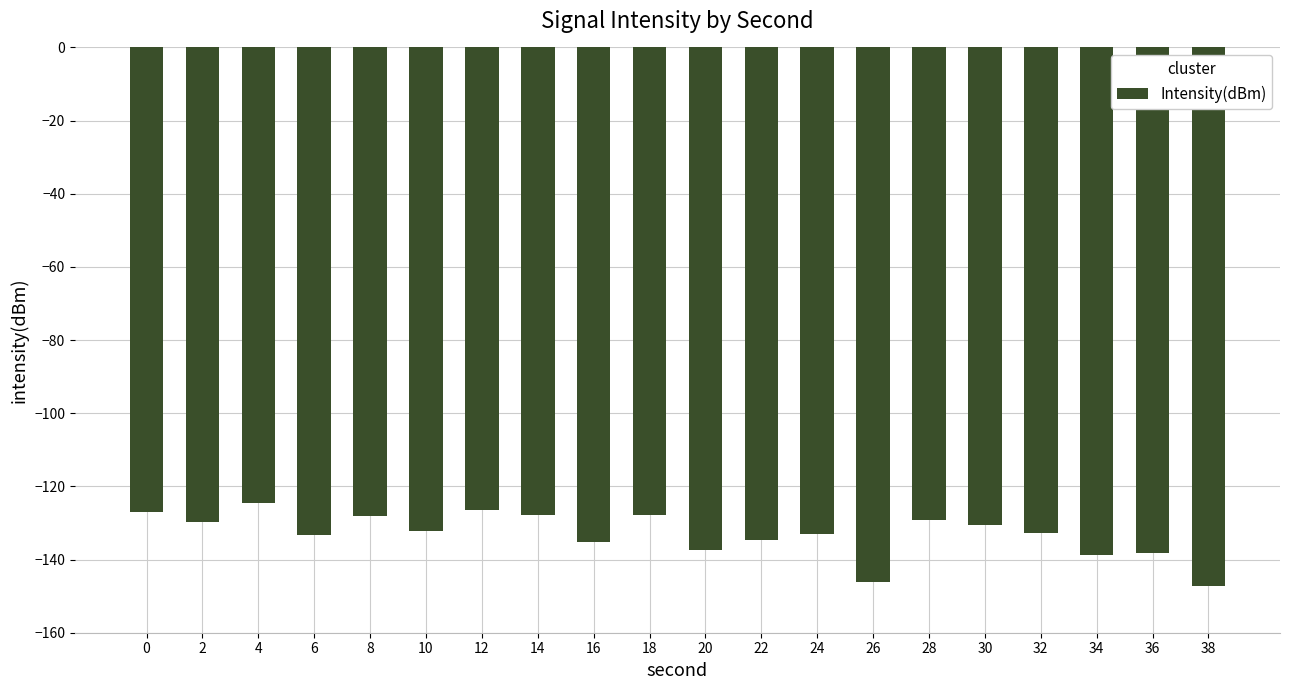

What is the value of the 5th bar from the left?

-128.1